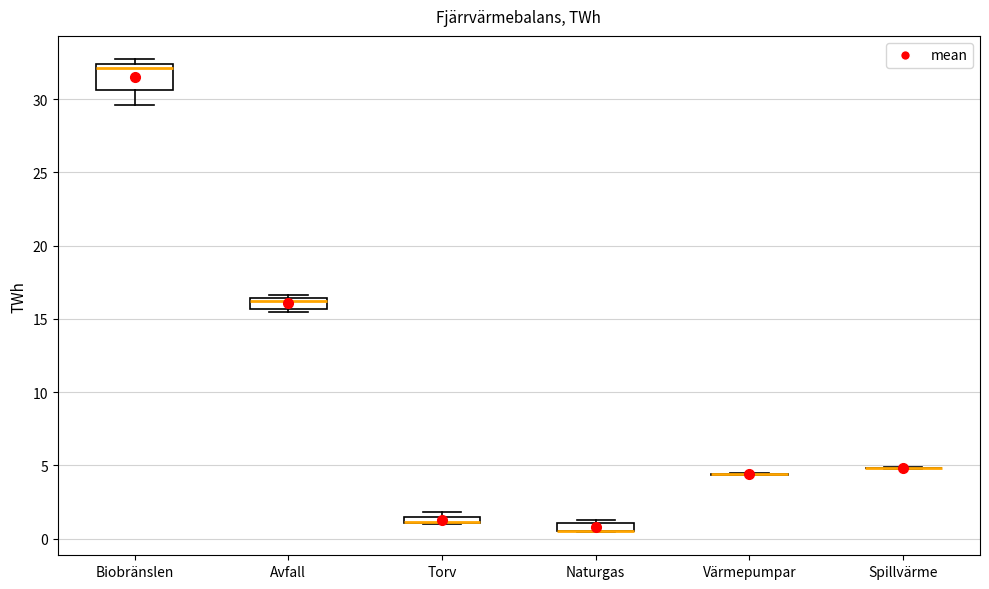

Which box is the tallest, from its lower edge to its upper edge?

Biobränslen